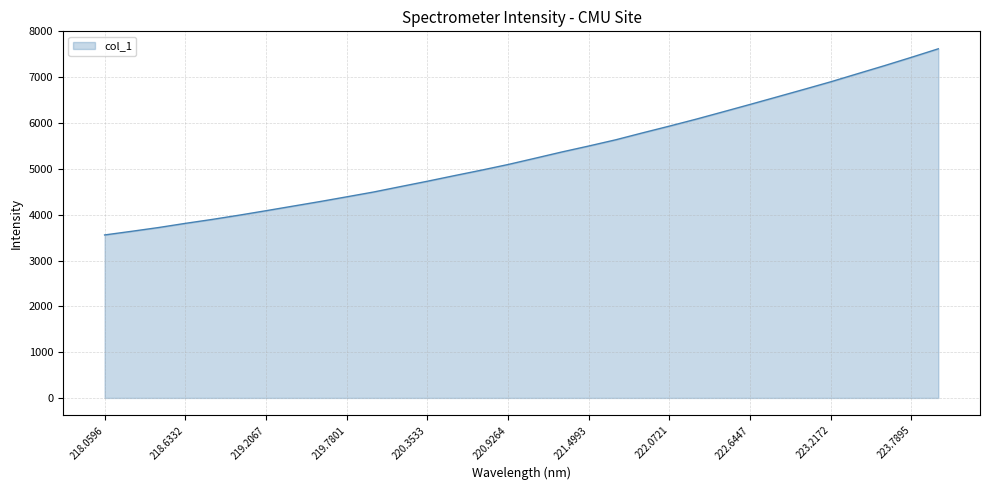

What is the difference between the maximum and minimum values?

4064.4